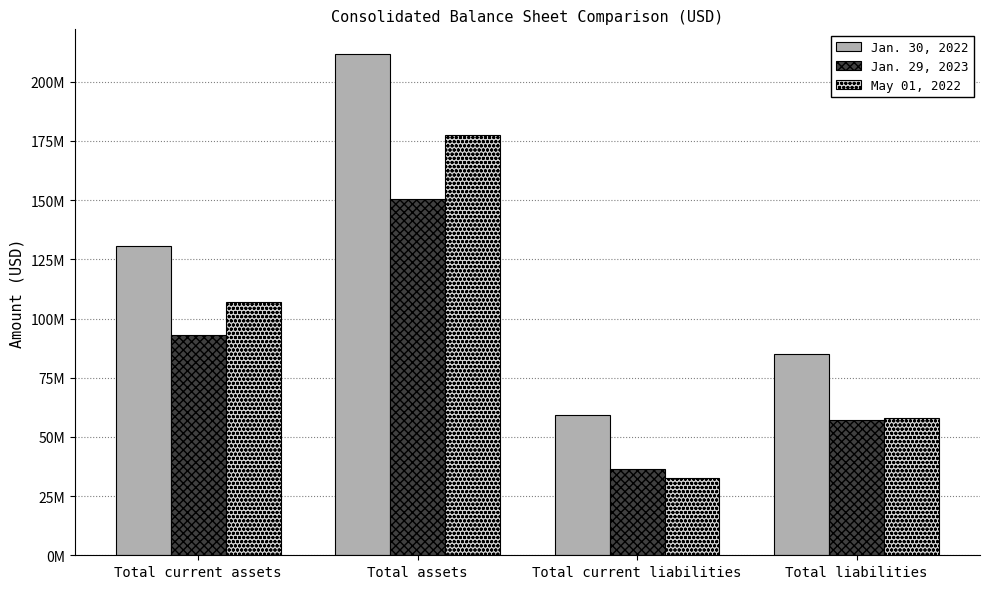

True or false: Jan. 29, 2023 has a value of 12718906 at Total liabilities.

False